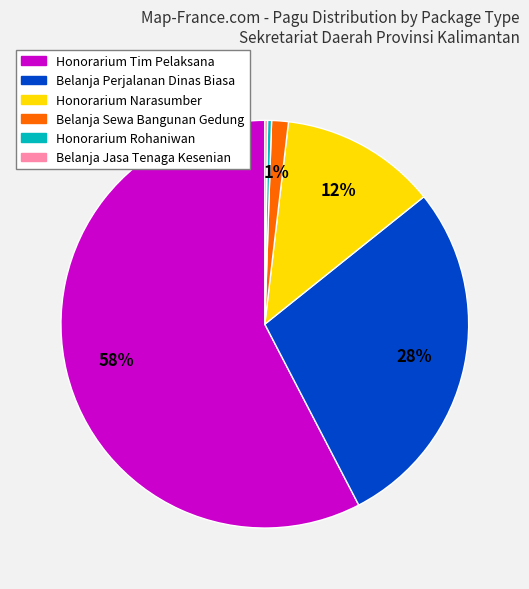

To the nearest percent, what portion does Belanja Perjalanan Dinas Biasa represent?

28%